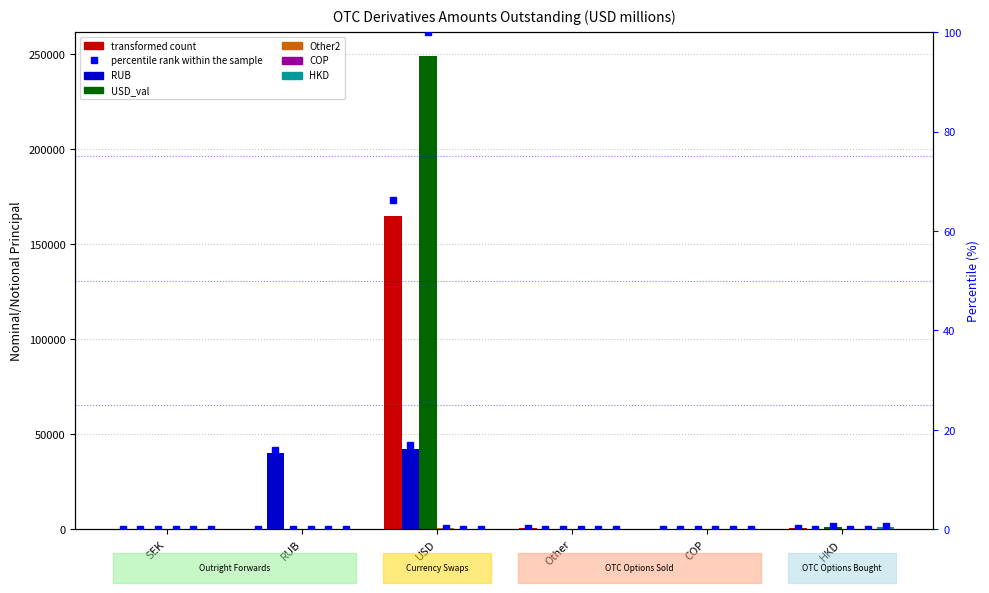

The Other2 series shows 1127.9 at USD. True or false?

False